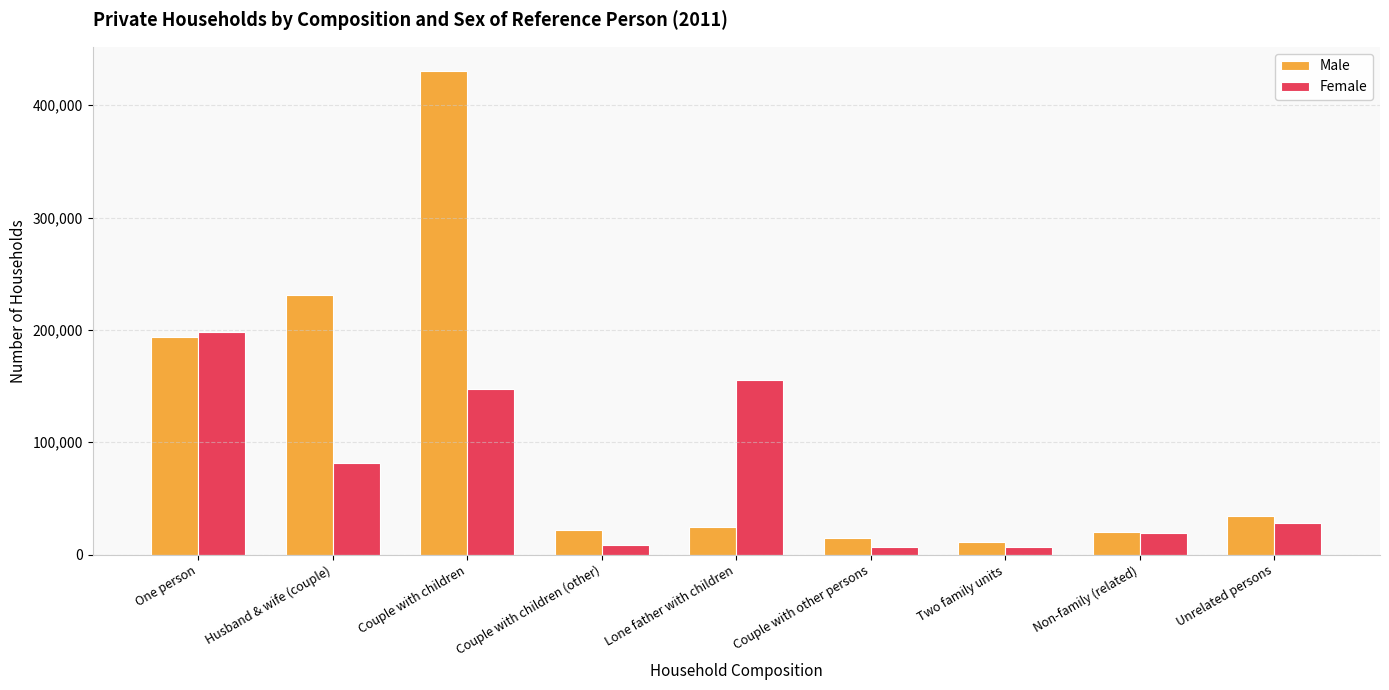

What is the difference between the Female values at One person and Lone father with children?

43130